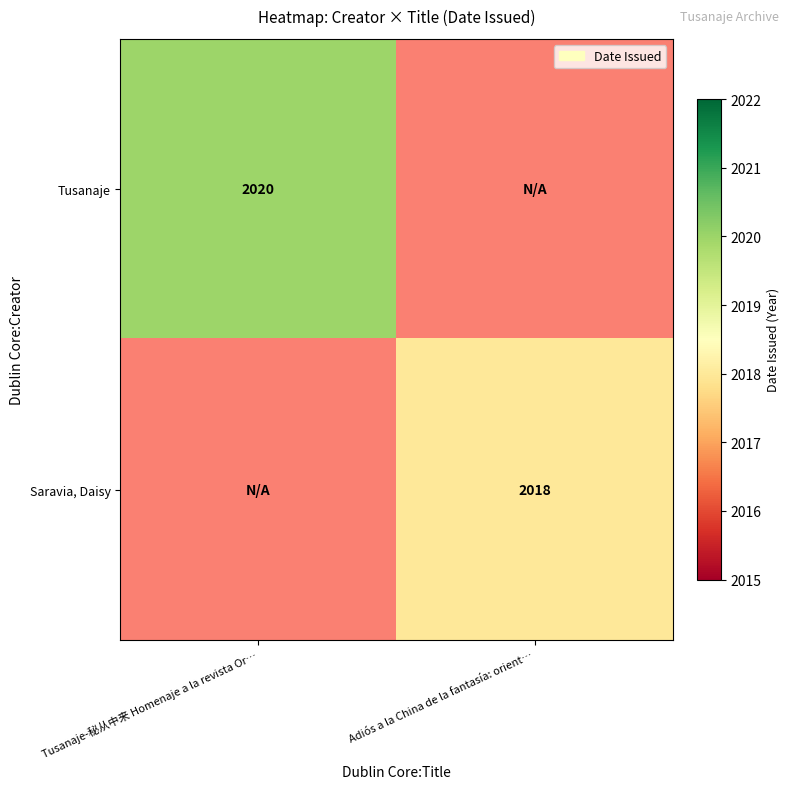

The value of Tusanaje at Tusanaje-秘从中来 Homenaje a la revista Or… is 2020. True or false?

True